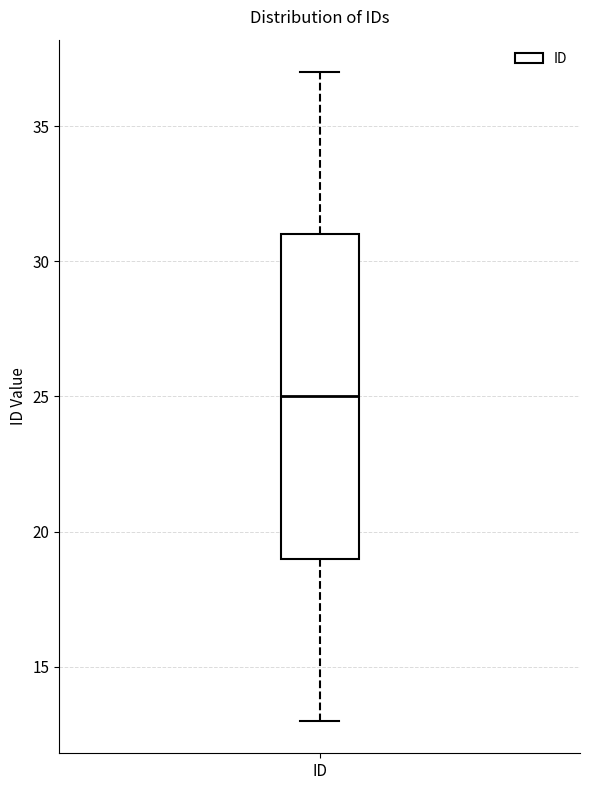

Transcribe this box plot: give where the median line is, the range the box spans, and where the two whiskers end, as read against the y-axis. The values are not printed on the chart, so give them approximately, as read against the axis.

median 25, box 19 to 31, whiskers 13 to 37